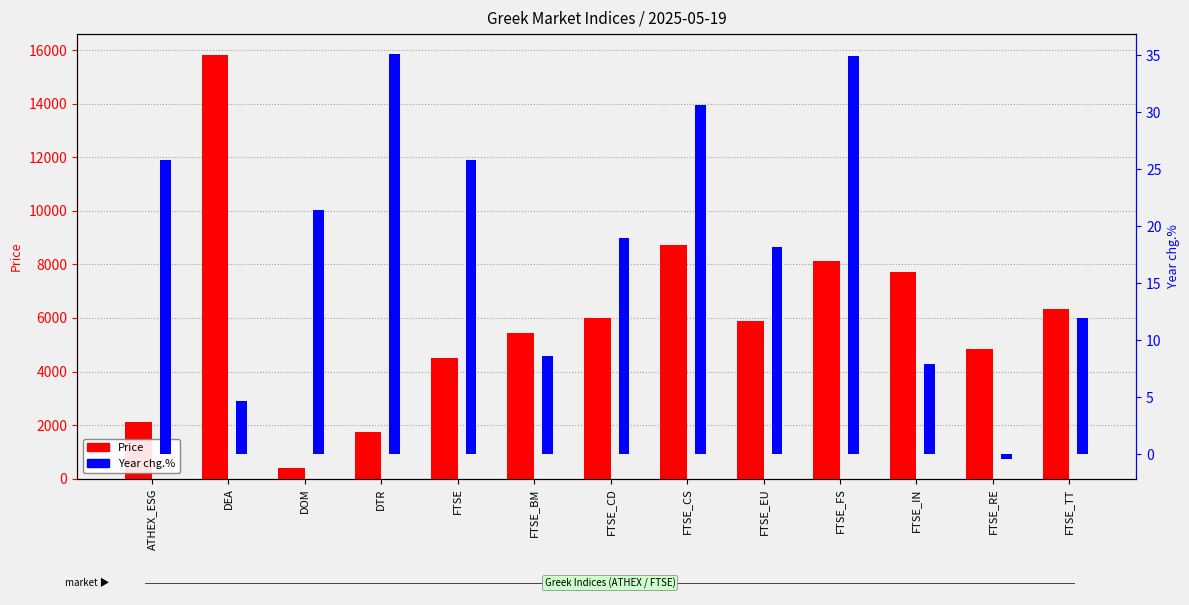

How many groups of bars are there?

13